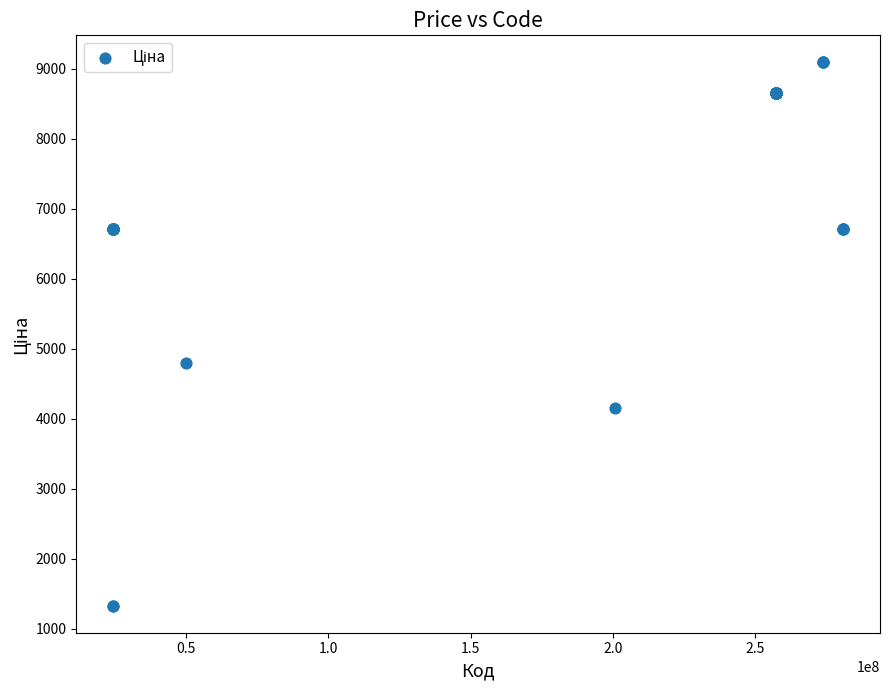

What Y value in the scatter plot is closest to 5212?

4796.4